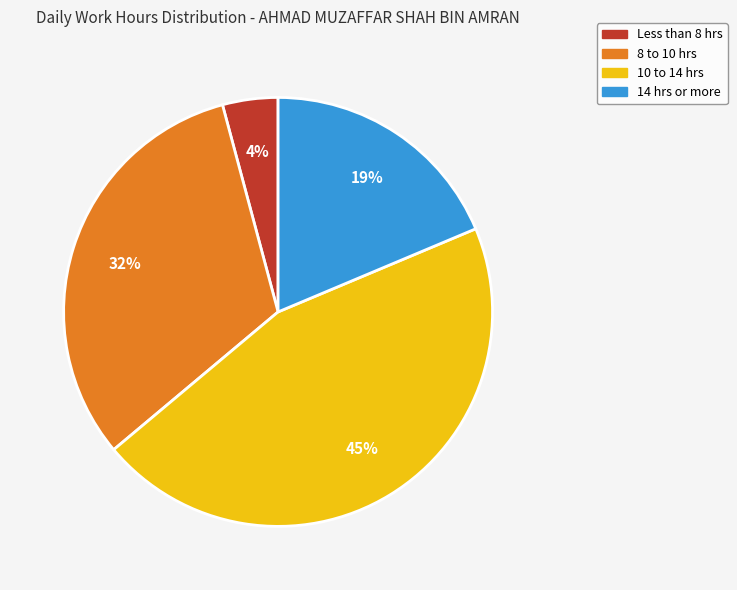

Rank the categories by value from highest to lowest.

10 to 14 hrs, 8 to 10 hrs, 14 hrs or more, Less than 8 hrs